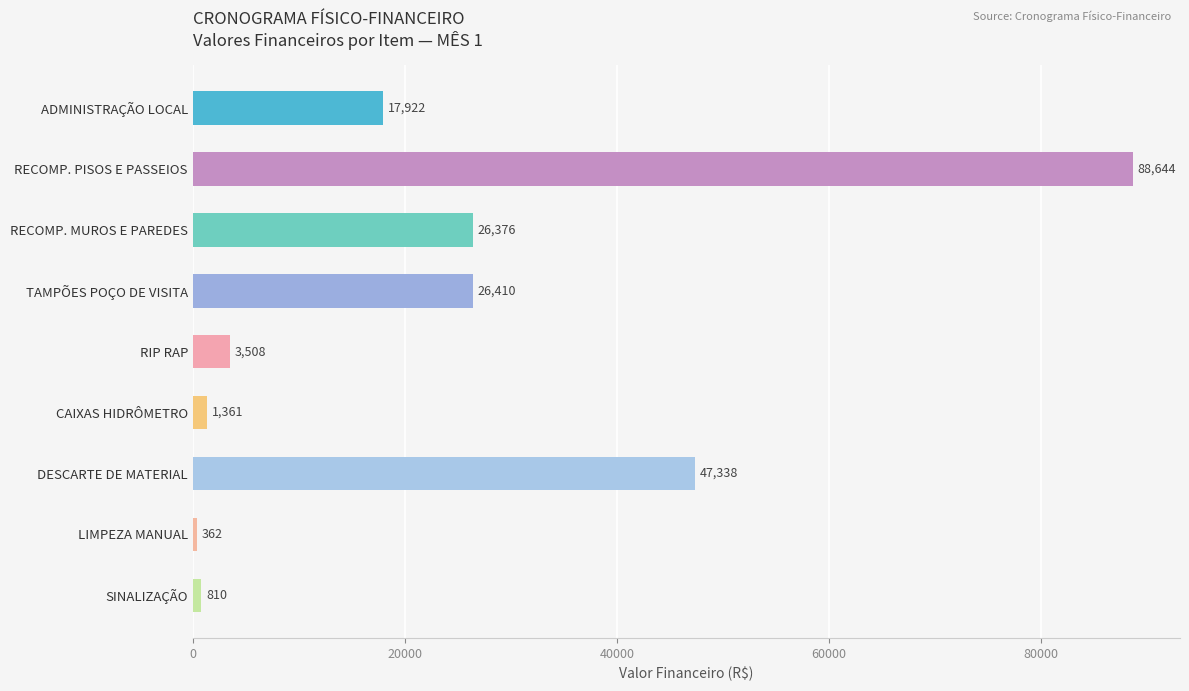

Which label corresponds to the smallest value in the chart?

LIMPEZA MANUAL